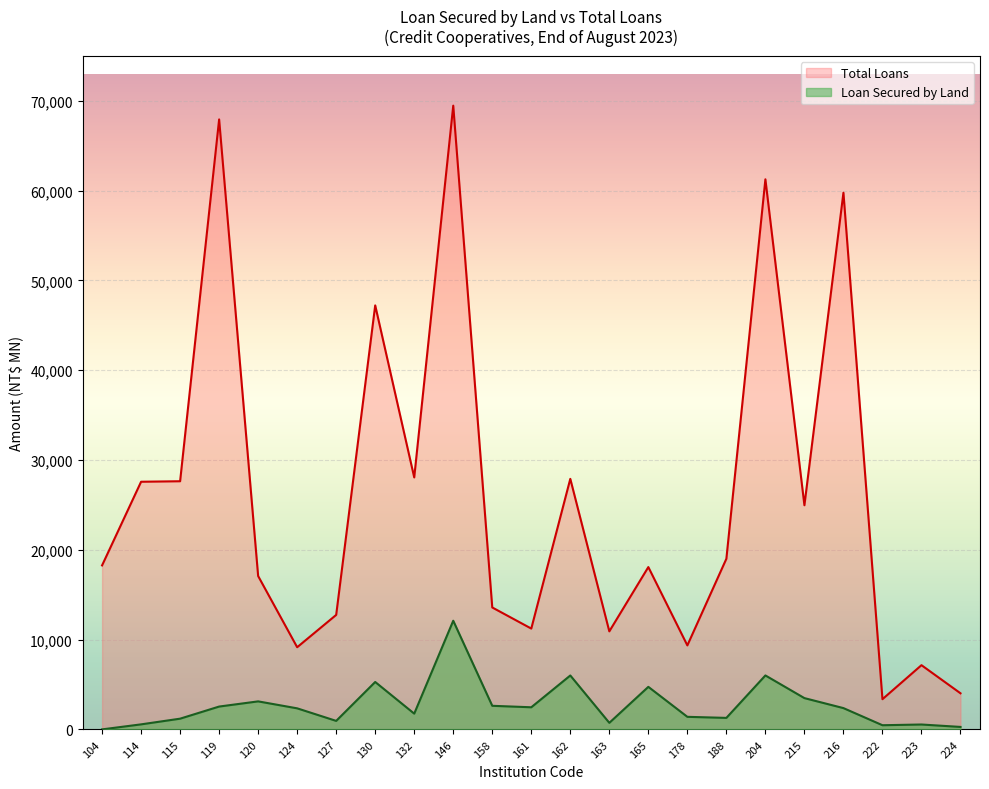

How many data points in Loan Secured by Land are less than 2345?

11